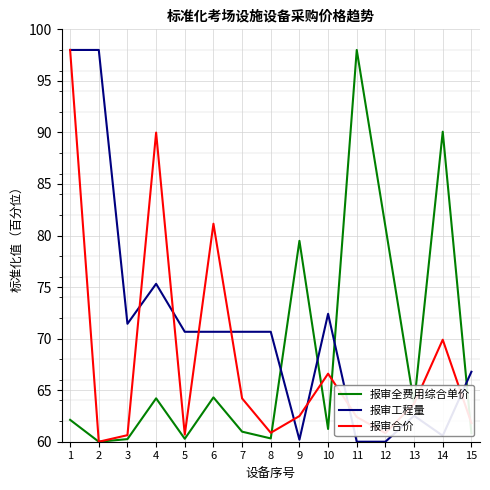

Read the 报审全费用综合单价 value at 4.

64.2